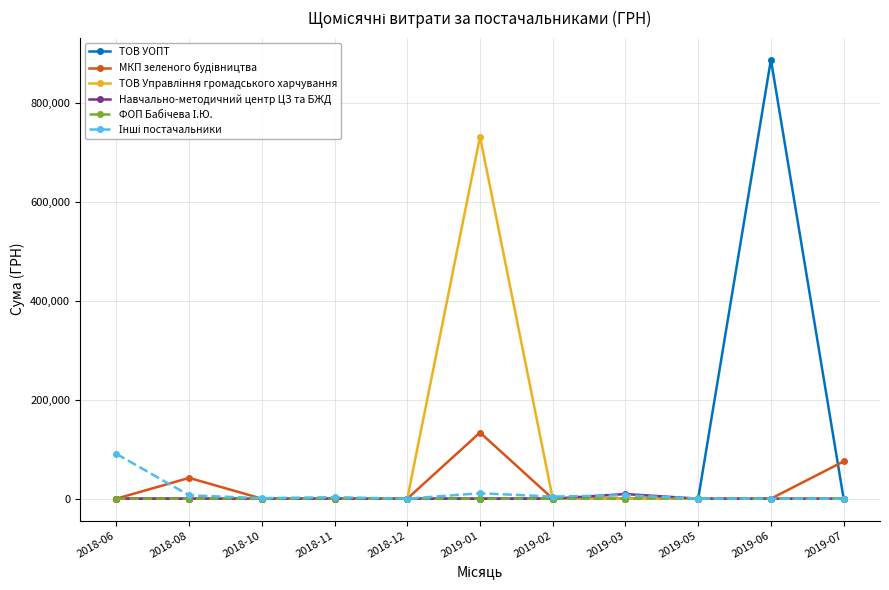

What is the maximum value for МКП зеленого будiвництва?

133830.4